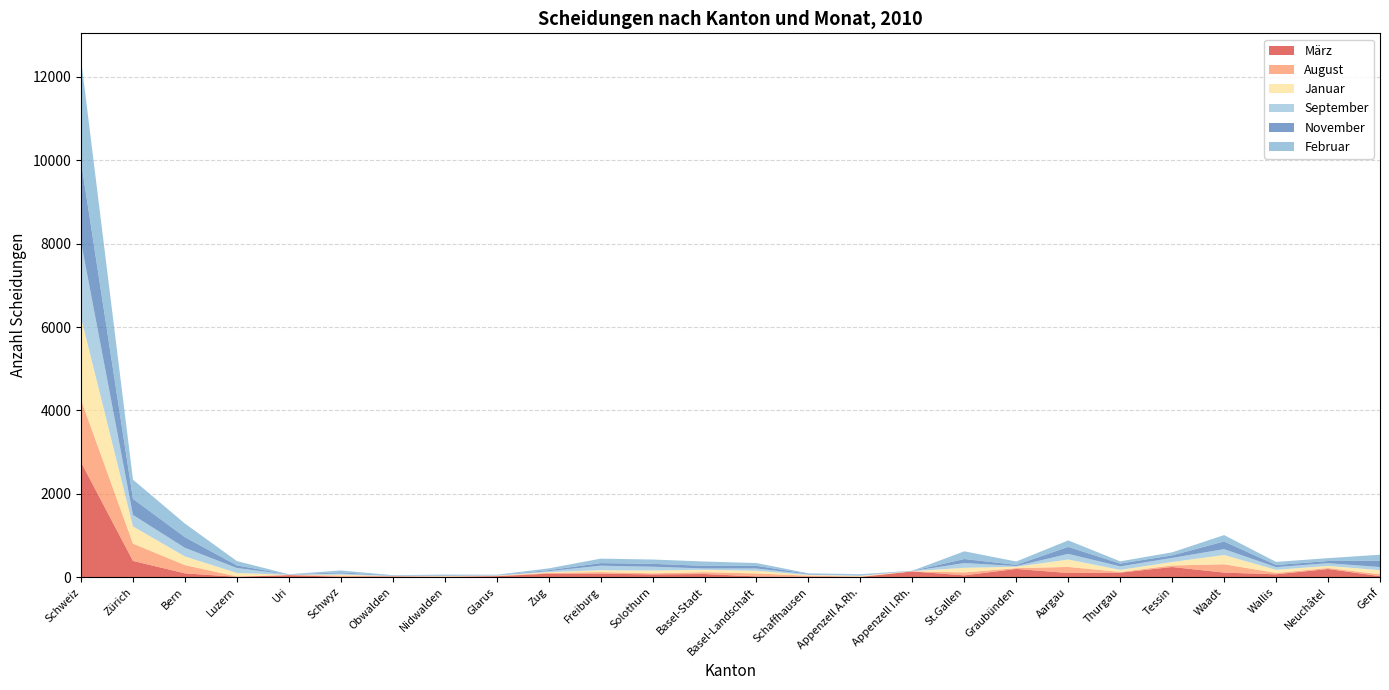

Reading right to left, transcribe all the data shown in this chart.

März: Genf=22	Neuchâtel=194	Wallis=67	Waadt=108	Tessin=242	Thurgau=107	Aargau=98	Graubünden=196	St.Gallen=42	Appenzell I.Rh.=136	Appenzell A.Rh.=3	Schaffhausen=13	Basel-Landschaft=16	Basel-Stadt=74	Solothurn=65	Freiburg=83	Zug=83	Glarus=22	Nidwalden=9	Obwalden=18	Schwyz=9	Uri=46	Luzern=7	Bern=90	Zürich=388	Schweiz=2757
August: Genf=46	Neuchâtel=24	Wallis=33	Waadt=200	Tessin=37	Thurgau=17	Aargau=146	Graubünden=19	St.Gallen=70	Appenzell I.Rh.=2	Appenzell A.Rh.=11	Schaffhausen=21	Basel-Landschaft=71	Basel-Stadt=44	Solothurn=26	Freiburg=37	Zug=19	Glarus=7	Nidwalden=4	Obwalden=1	Schwyz=28	Uri=5	Luzern=9	Bern=197	Zürich=415	Schweiz=1497
Januar: Genf=99	Neuchâtel=50	Wallis=75	Waadt=222	Tessin=84	Thurgau=49	Aargau=178	Graubünden=33	St.Gallen=111	Appenzell I.Rh.=4	Appenzell A.Rh.=17	Schaffhausen=17	Basel-Landschaft=65	Basel-Stadt=58	Solothurn=68	Freiburg=45	Zug=18	Glarus=6	Nidwalden=13	Obwalden=5	Schwyz=23	Uri=3	Luzern=84	Bern=208	Zürich=414	Schweiz=1976
September: Genf=74	Neuchâtel=66	Wallis=65	Waadt=141	Tessin=98	Thurgau=84	Aargau=136	Graubünden=17	St.Gallen=114	Appenzell I.Rh.=4	Appenzell A.Rh.=13	Schaffhausen=15	Basel-Landschaft=55	Basel-Stadt=31	Solothurn=90	Freiburg=109	Zug=22	Glarus=7	Nidwalden=14	Obwalden=9	Schwyz=26	Uri=4	Luzern=119	Bern=207	Zürich=274	Schweiz=1814
November: Genf=150	Neuchâtel=52	Wallis=50	Waadt=184	Tessin=60	Thurgau=67	Aargau=167	Graubünden=29	St.Gallen=97	Appenzell I.Rh.=4	Appenzell A.Rh.=10	Schaffhausen=11	Basel-Landschaft=64	Basel-Stadt=63	Solothurn=69	Freiburg=62	Zug=24	Glarus=5	Nidwalden=9	Obwalden=4	Schwyz=29	Uri=3	Luzern=61	Bern=256	Zürich=385	Schweiz=1929
Februar: Genf=146	Neuchâtel=69	Wallis=74	Waadt=153	Tessin=73	Thurgau=54	Aargau=156	Graubünden=80	St.Gallen=185	Appenzell I.Rh.=3	Appenzell A.Rh.=16	Schaffhausen=14	Basel-Landschaft=66	Basel-Stadt=104	Solothurn=104	Freiburg=107	Zug=43	Glarus=10	Nidwalden=11	Obwalden=10	Schwyz=44	Uri=7	Luzern=104	Bern=326	Zürich=461	Schweiz=2451